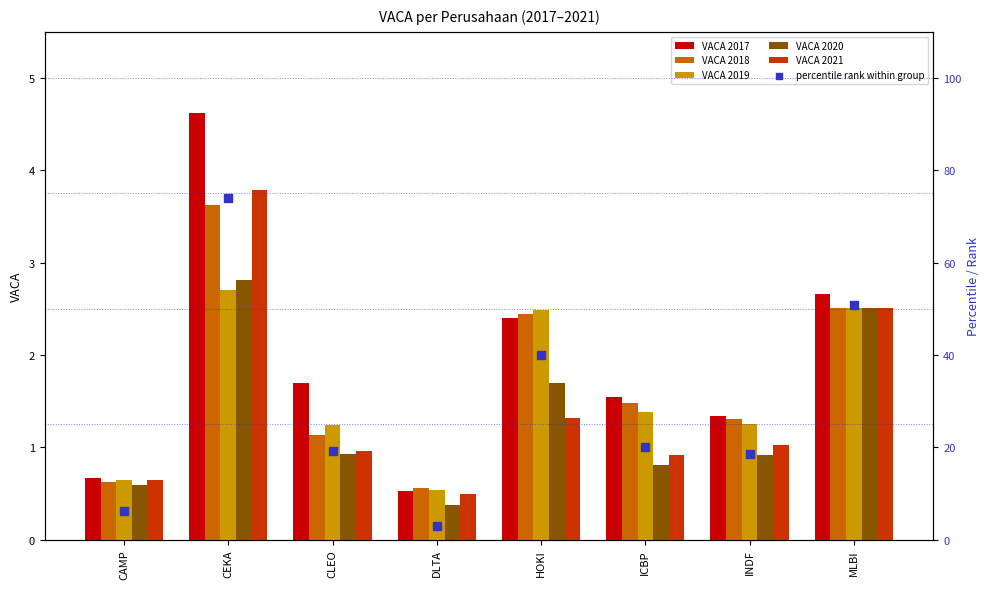

Which series has the widest spread of Y values?

percentile rank within group